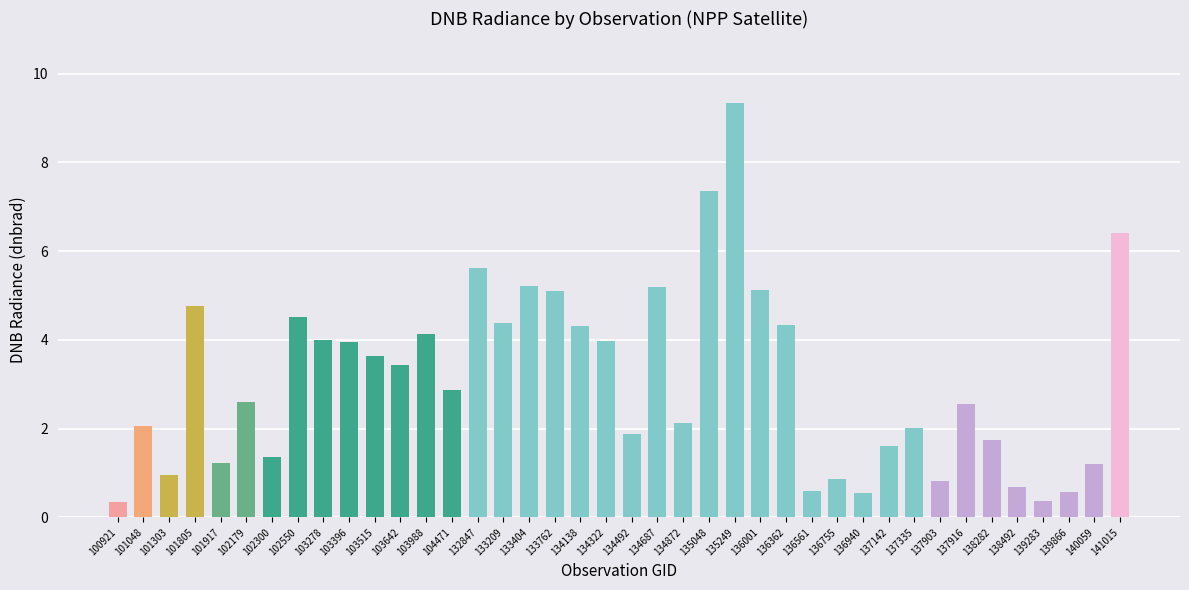

How many series are shown in this chart?

1